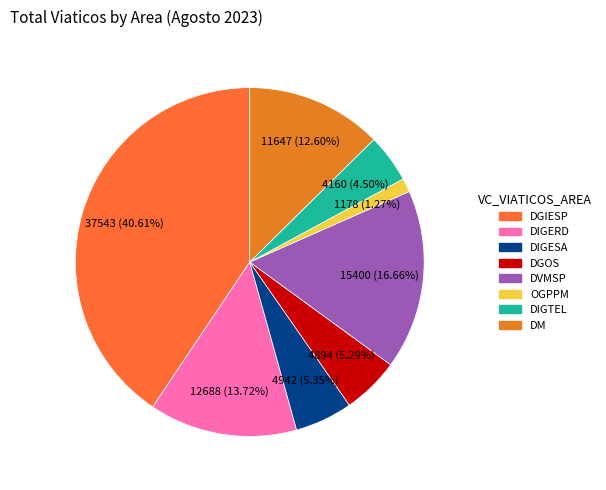

To the nearest percent, what portion does DVMSP represent?

17%